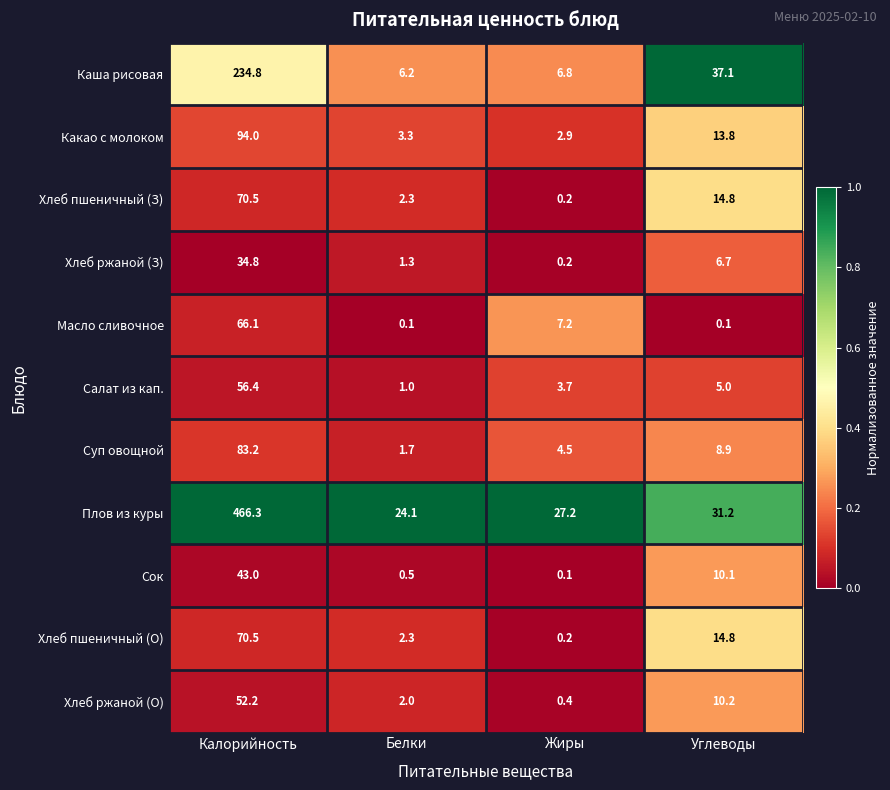

What is the spread (max minus min) of values at Белки?

24.0